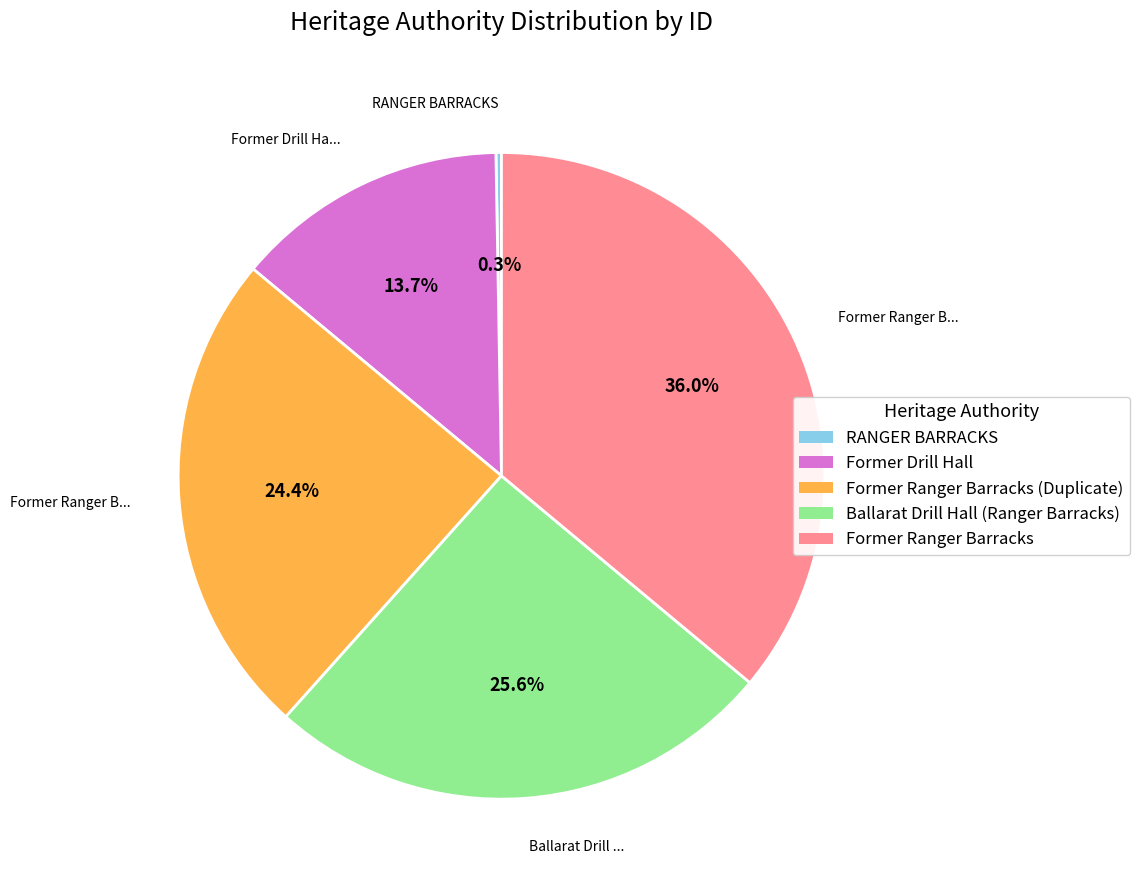

Does any single category account for the majority?

No